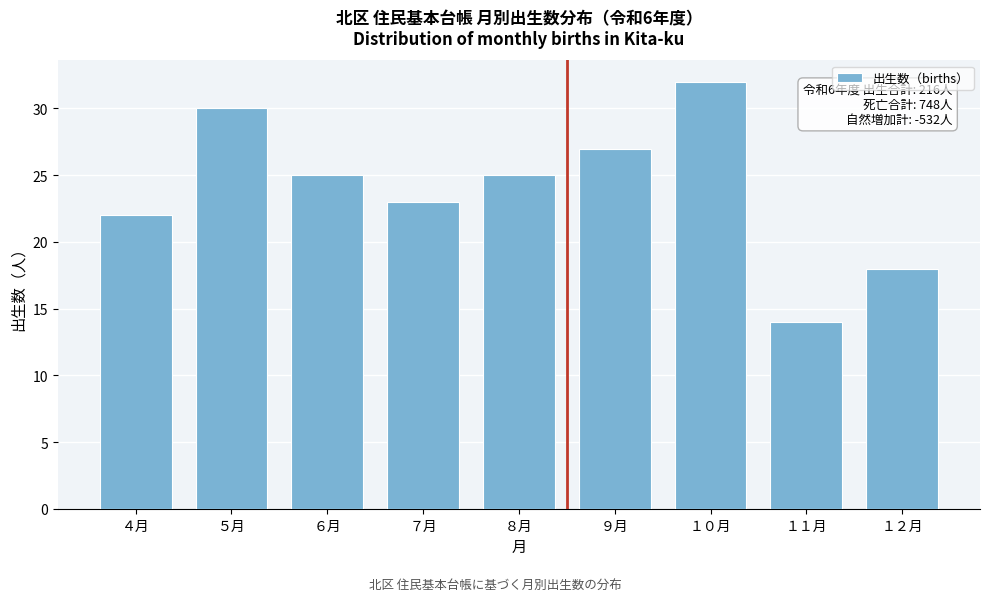

Reading right to left, what are all the values shown in this chart?

18	14	32	27	25	23	25	30	22